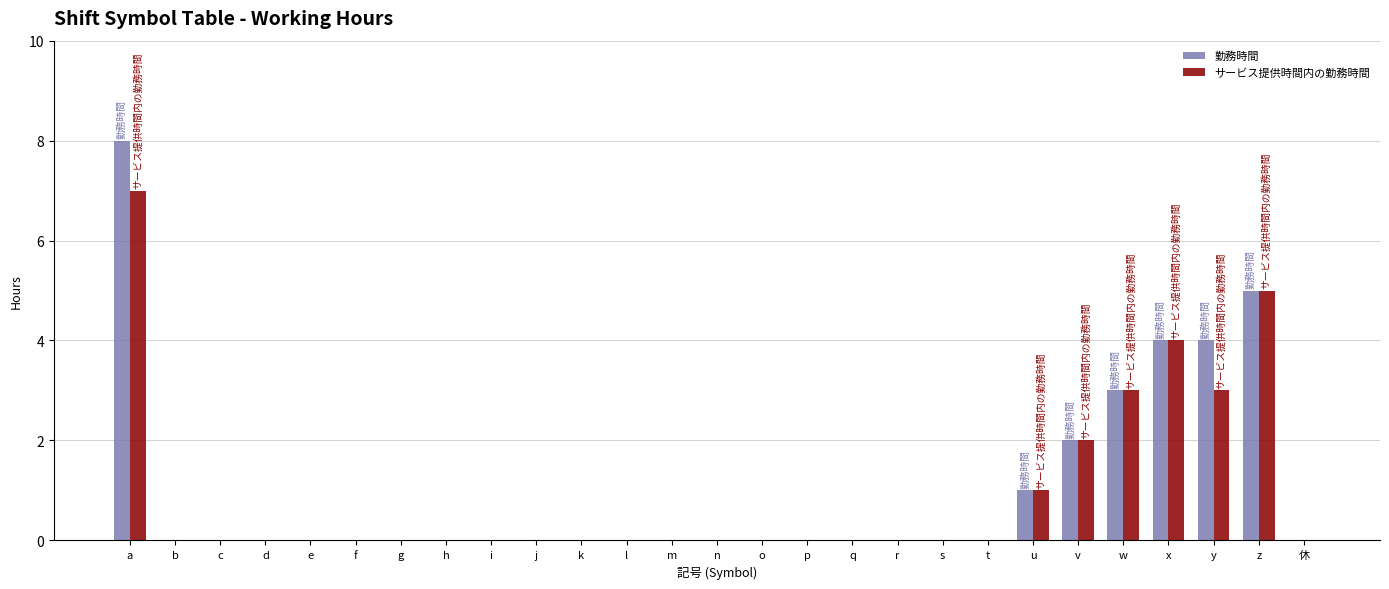

At which category is the sum across all series the highest?

a